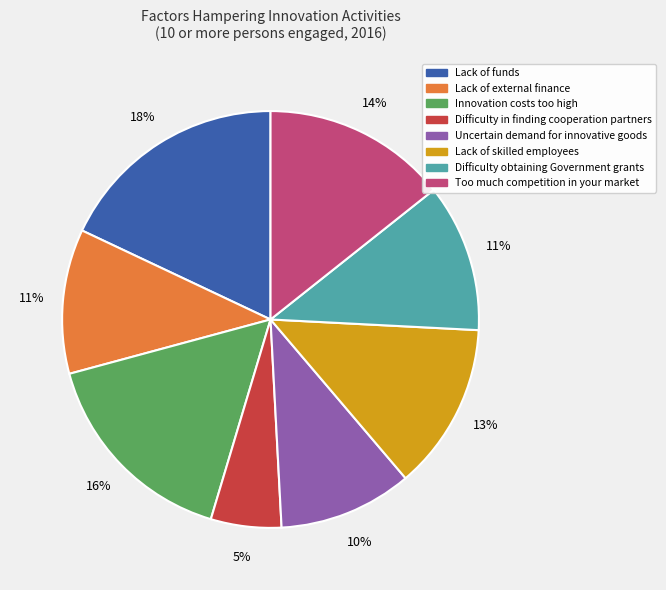

Which has a higher value, Difficulty in finding cooperation partners or Too much competition in your market?

Too much competition in your market